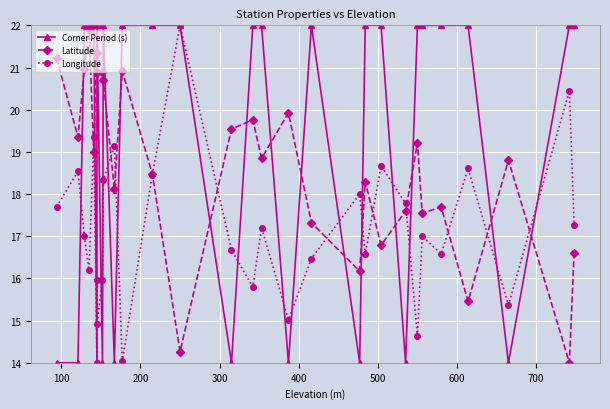

What is the average value of the Longitude series?

17.1